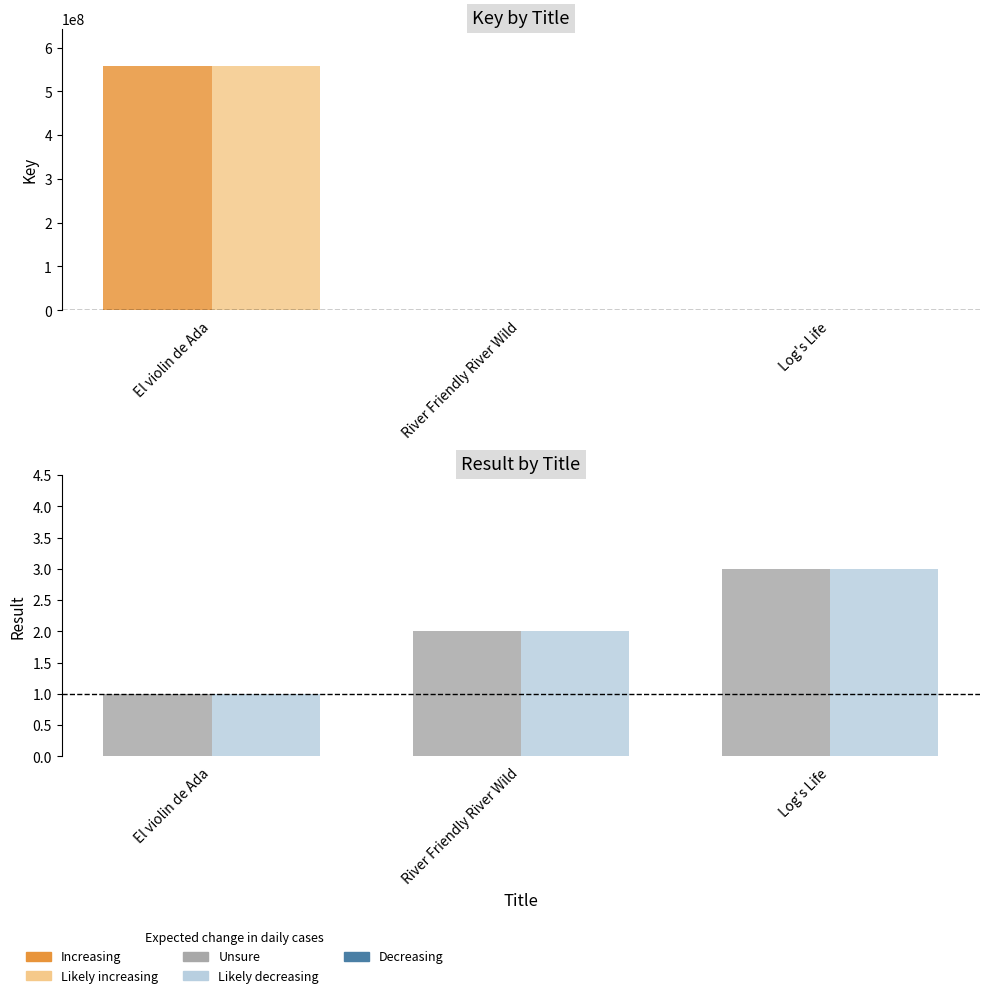

Which category has the lowest value in the Likely increasing series?

Log's Life